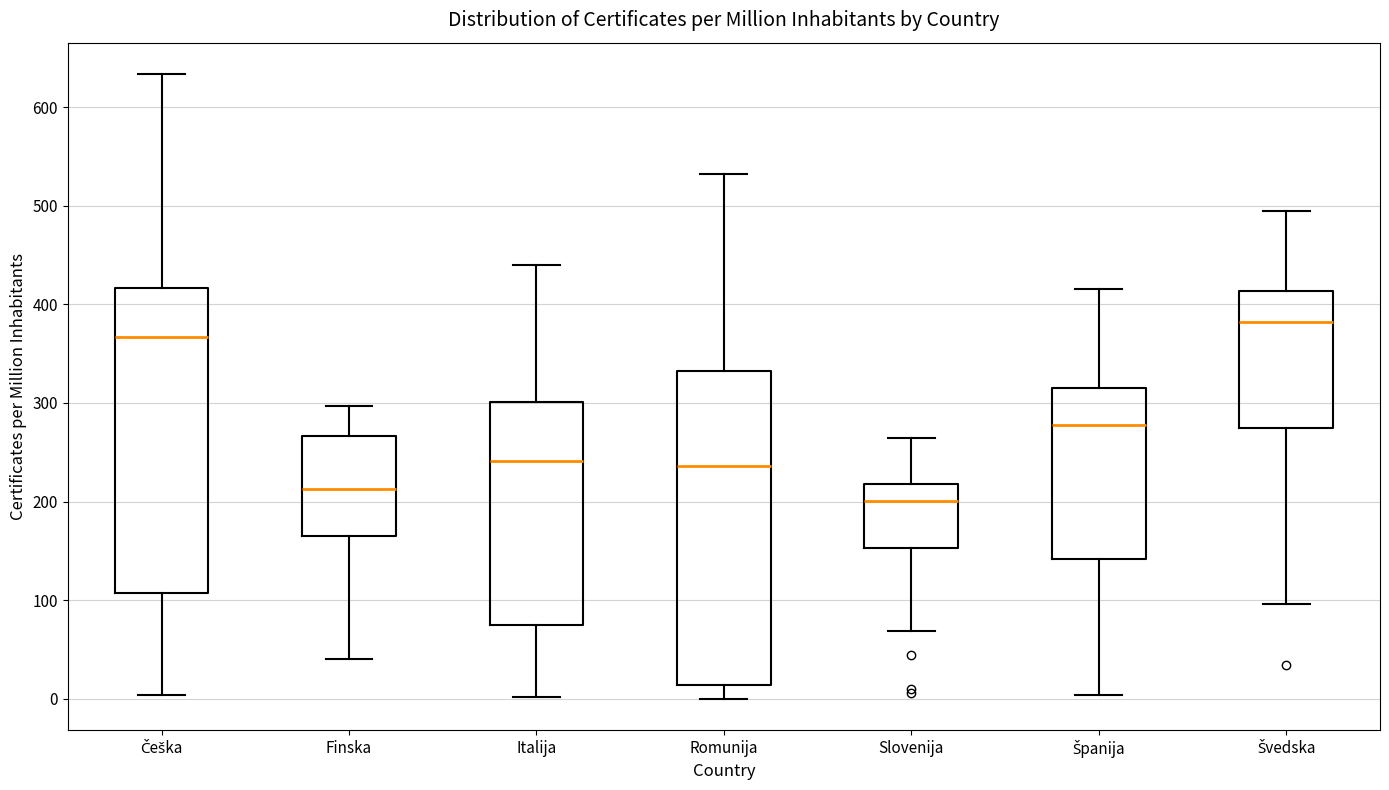

Which box's median line is the lowest?

Slovenija